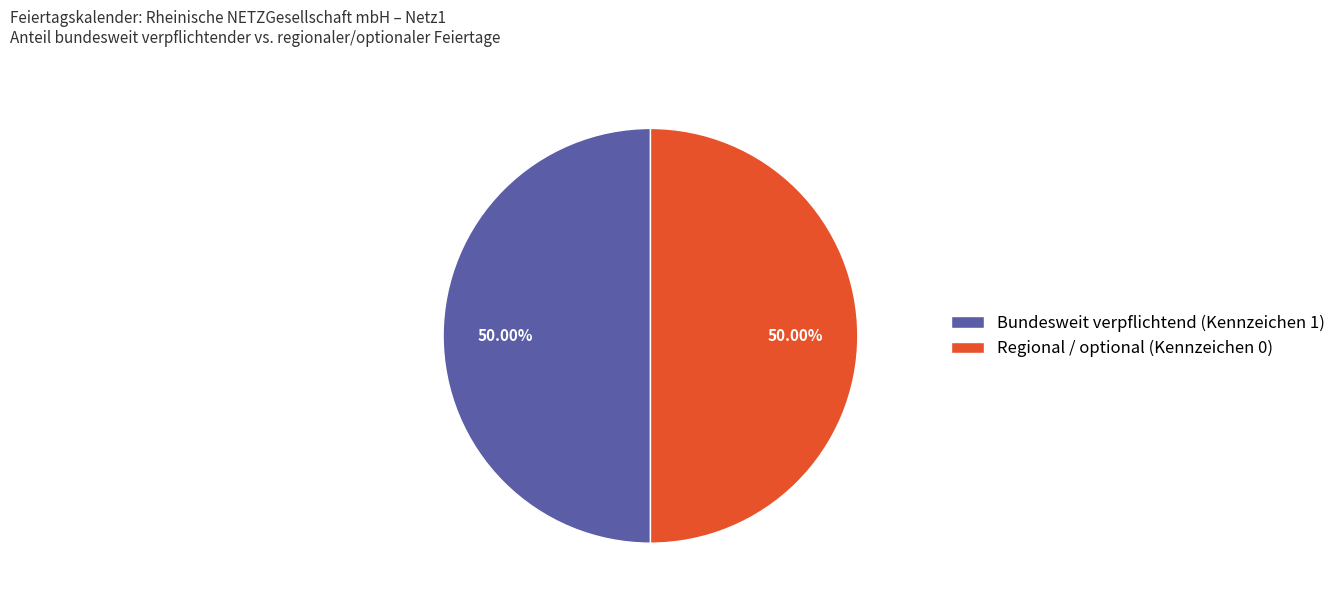

What is the ratio of the value at Bundesweit verpflichtend (Kennzeichen 1) to the value at Regional / optional (Kennzeichen 0)?

1.0